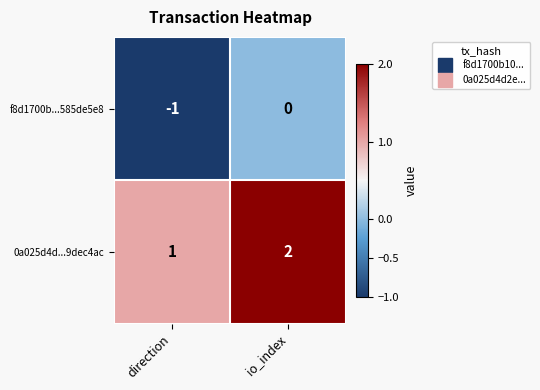

How many distinct data groups are displayed?

2